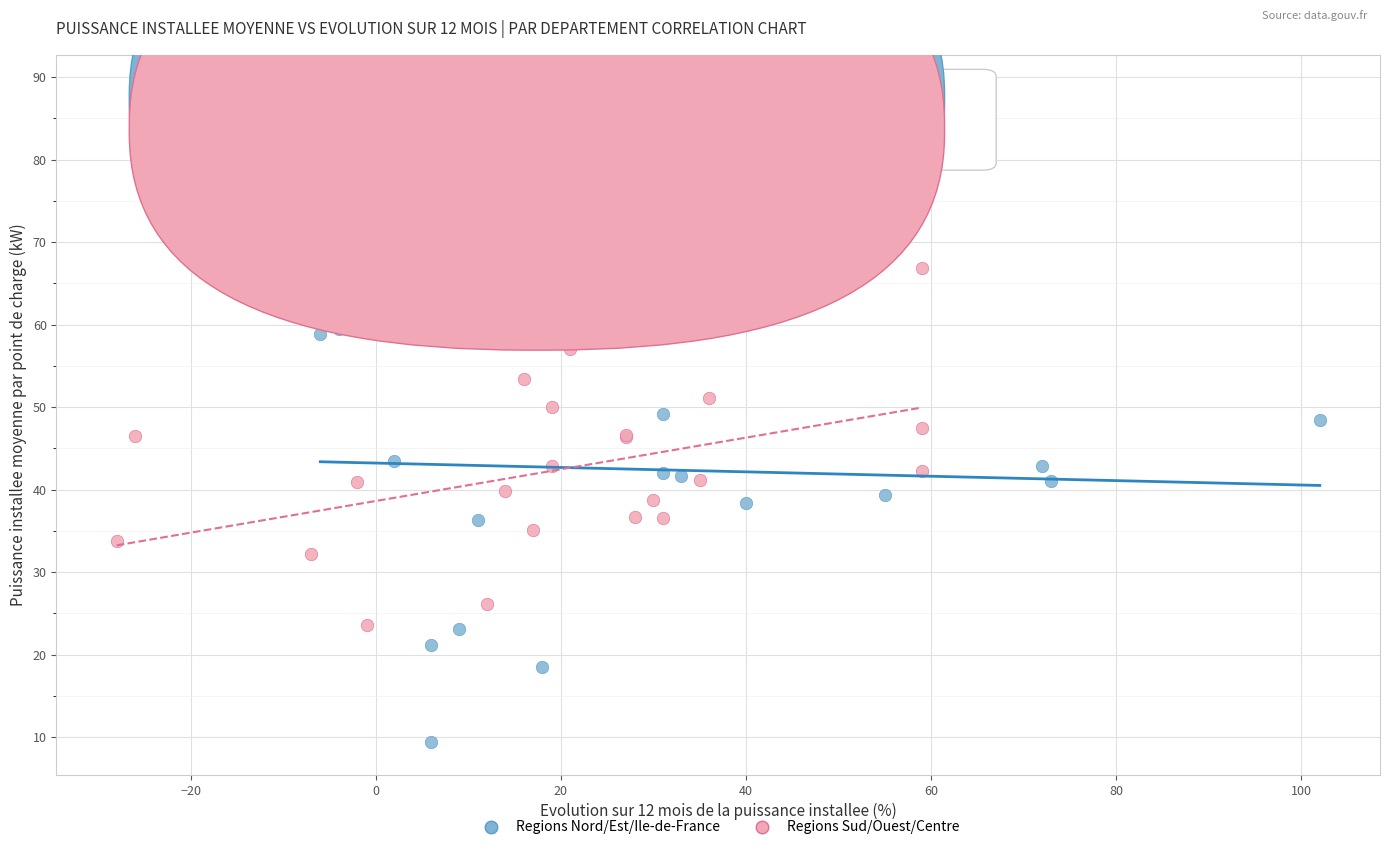

Which series reaches the maximum Y coordinate?

Regions Nord/Est/Ile-de-France